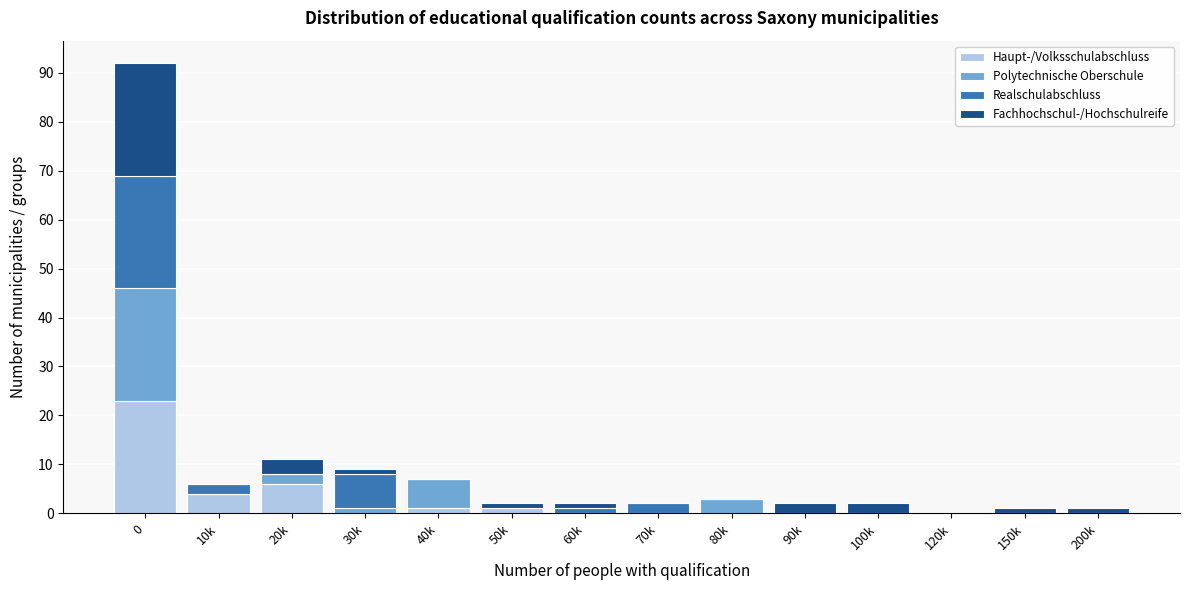

At which label is Haupt-/Volksschulabschluss closest to 11?

20k